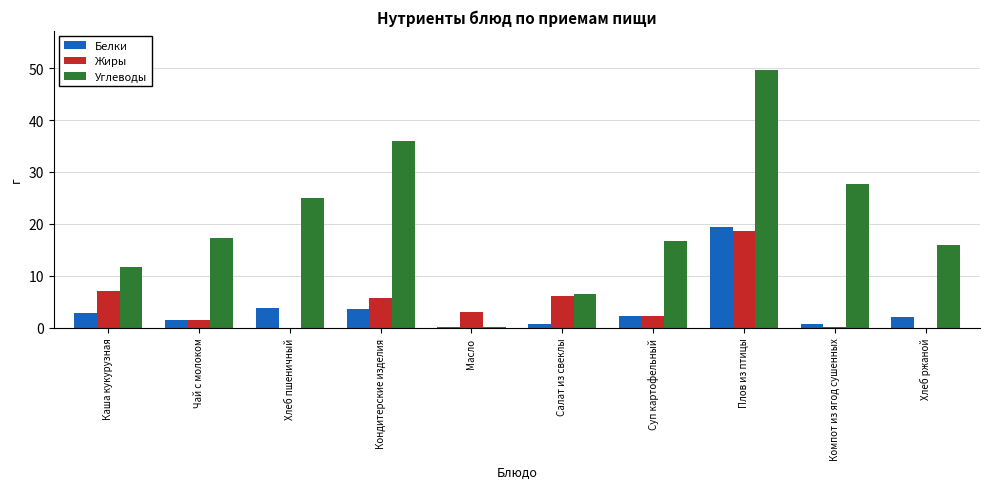

The Белки series shows 19.4 at Плов из птицы. True or false?

True